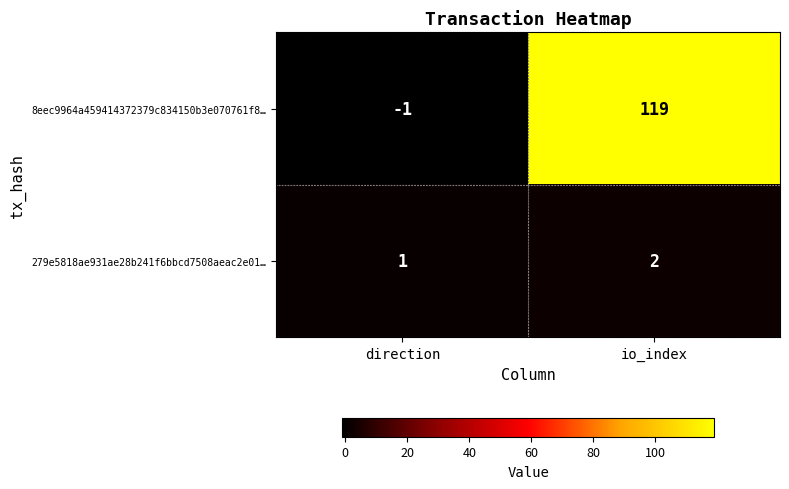

Which series has the largest total across all categories?

8eec9964a459414372379c834150b3e070761f8…